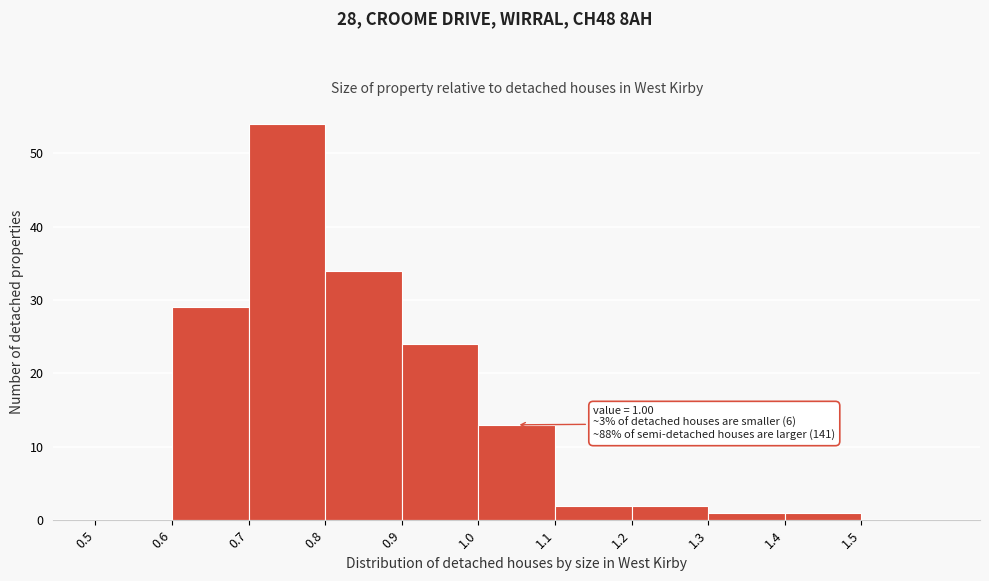

Which range on the x-axis has the tallest bar?

0.7 to 0.8